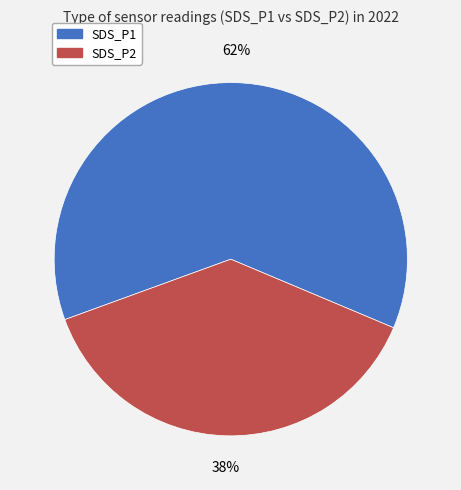

Rank the categories by value from lowest to highest.

SDS_P2, SDS_P1